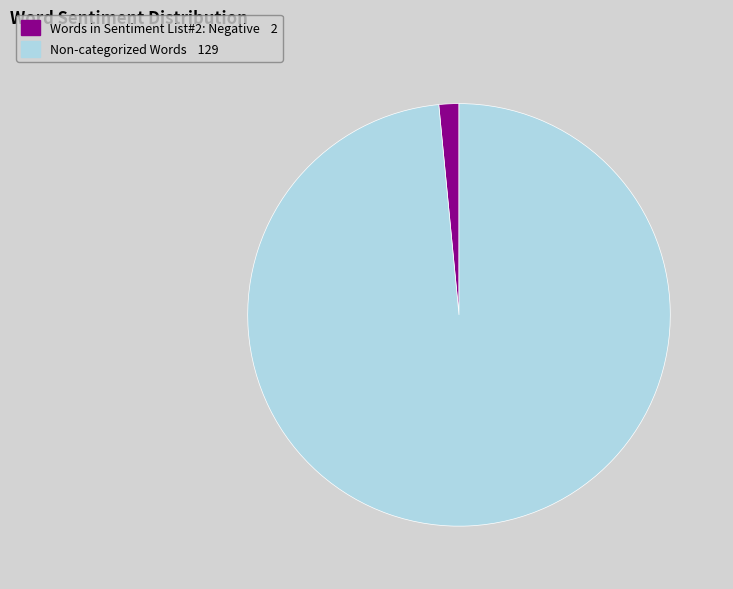

Does any single category account for the majority?

Yes